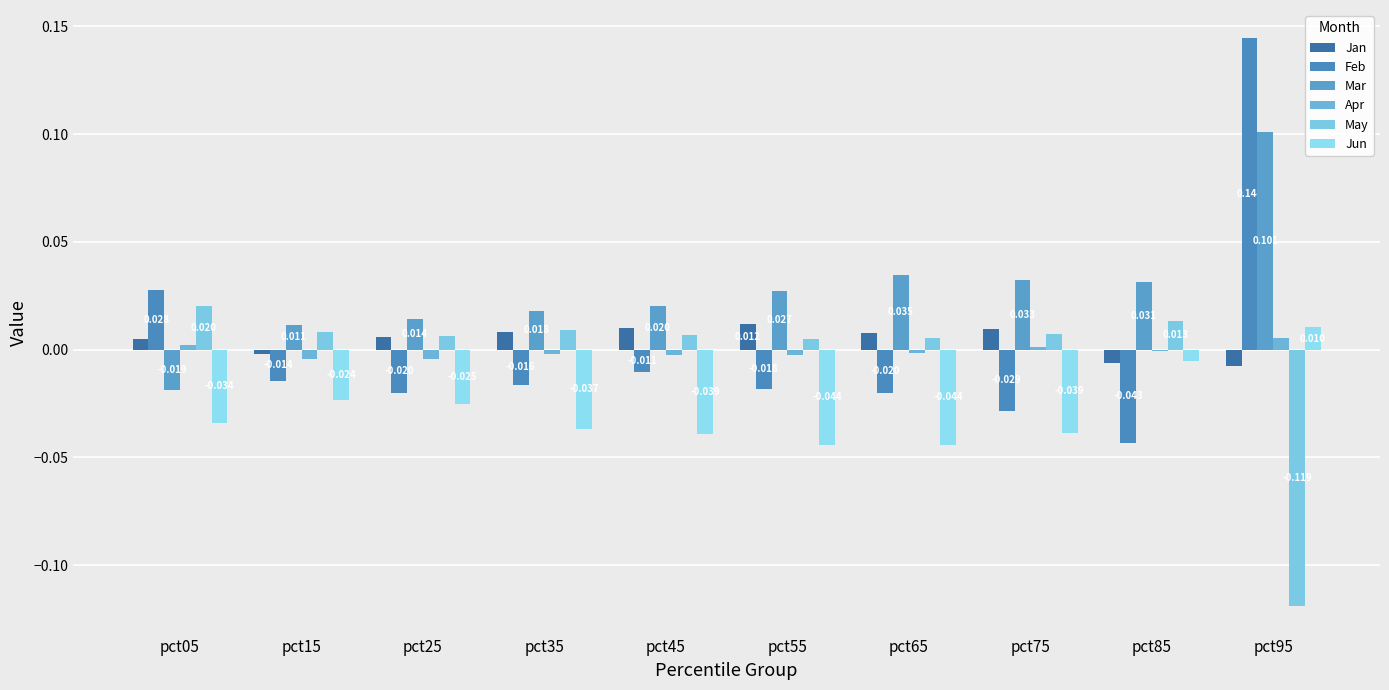

At which category is the sum across all series the highest?

pct95